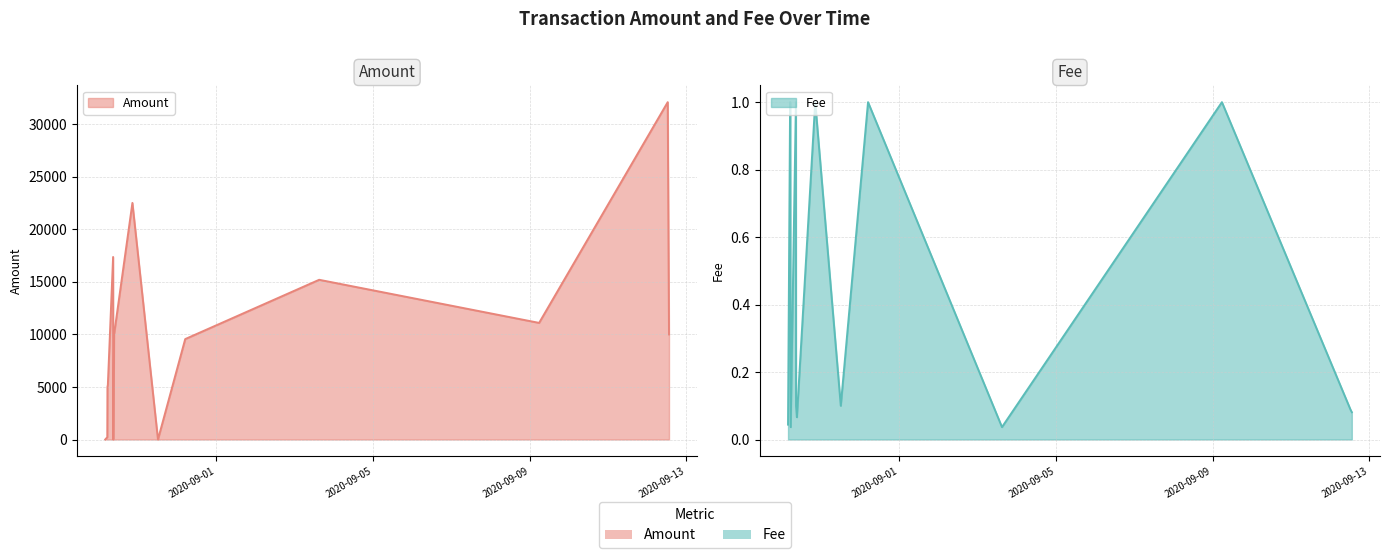

What value does the Fee series have at 2020-08-29 09:27:01?

0.1